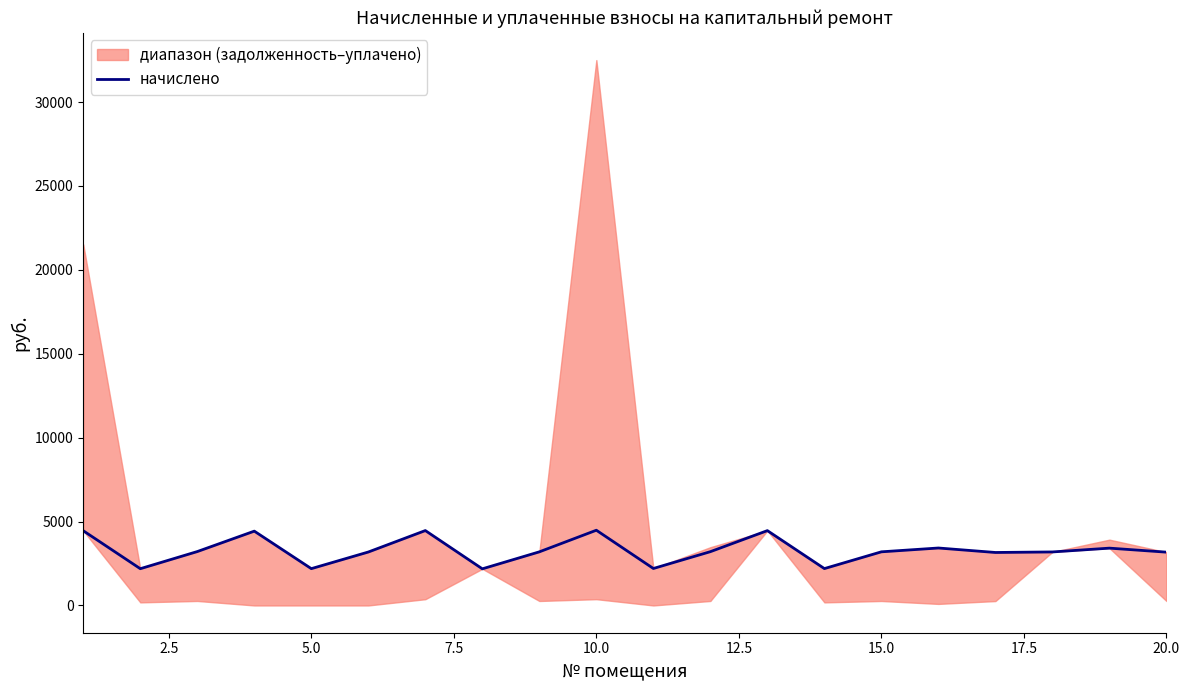

Is it true that the value at 15 is 966.7?

False